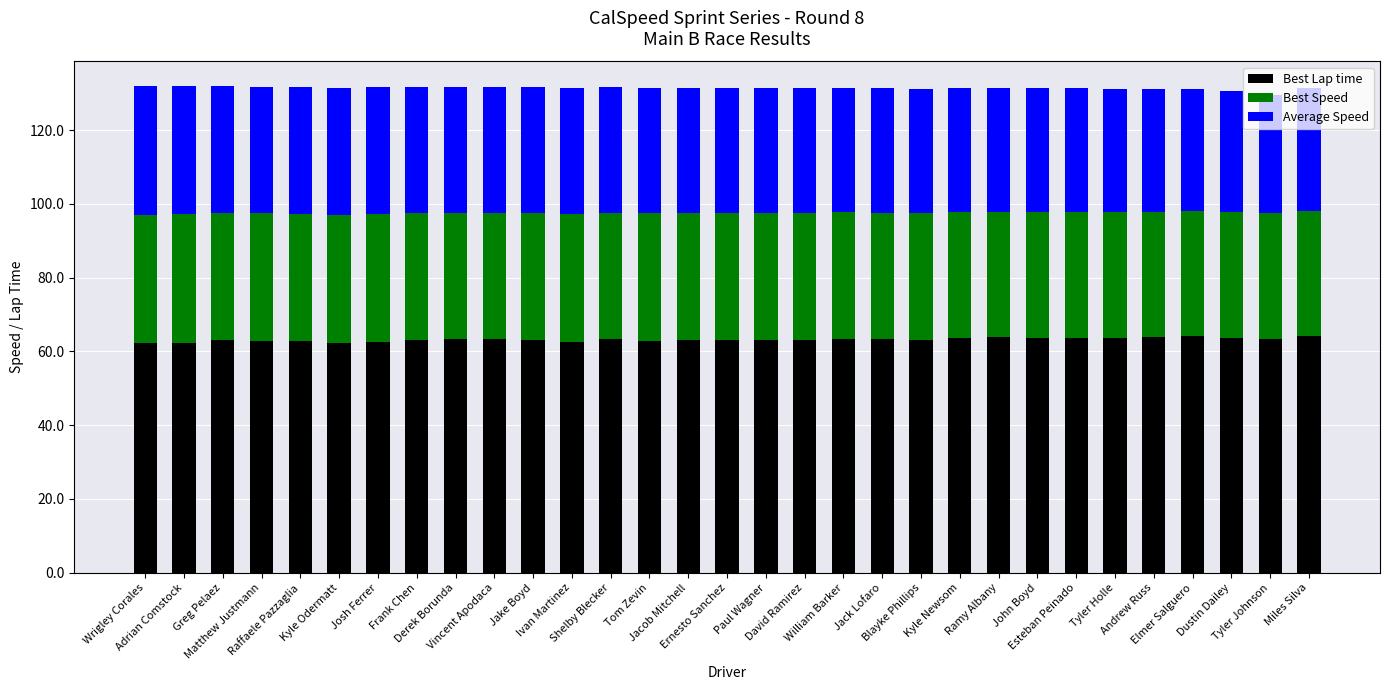

What is the highest value of the Best Lap time series?

64.2